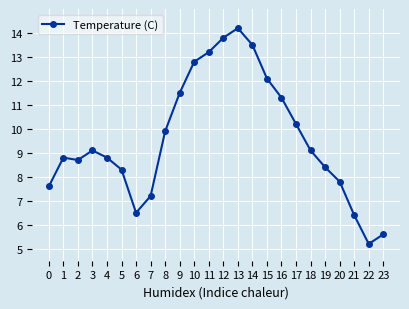

What is the sum of the values at 15 and 0?

19.7